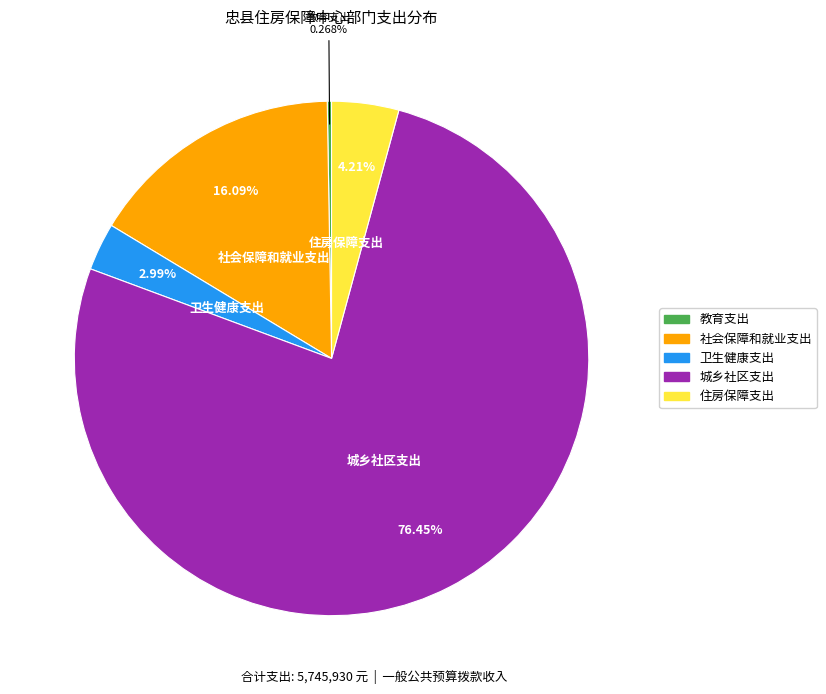

What percentage is the 卫生健康支出 slice, to the nearest percent?

3%